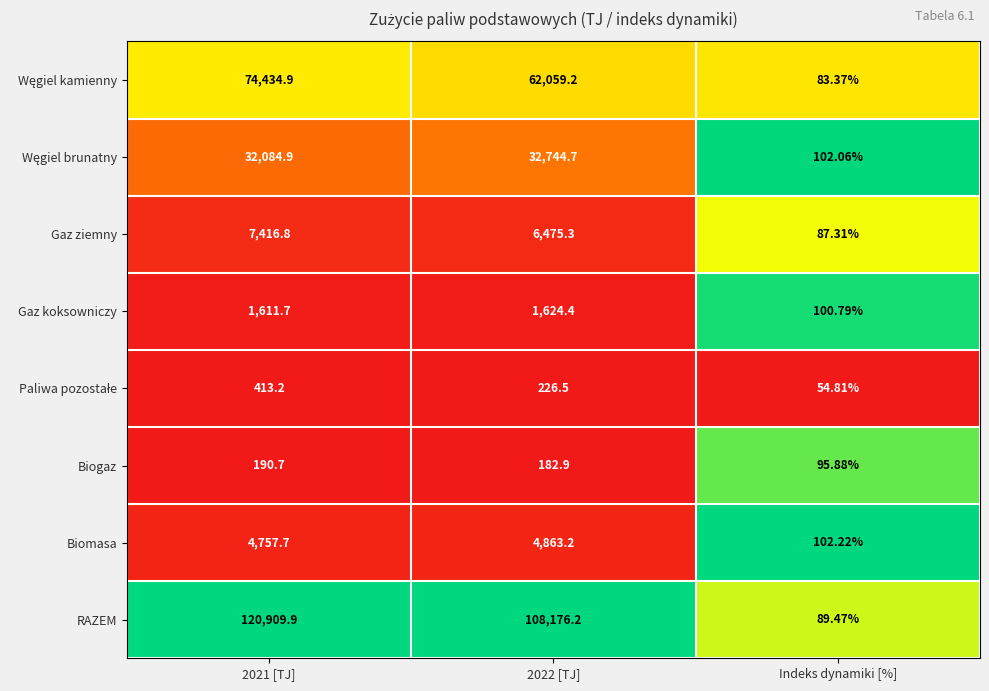

Which series has the largest range (max minus min)?

RAZEM